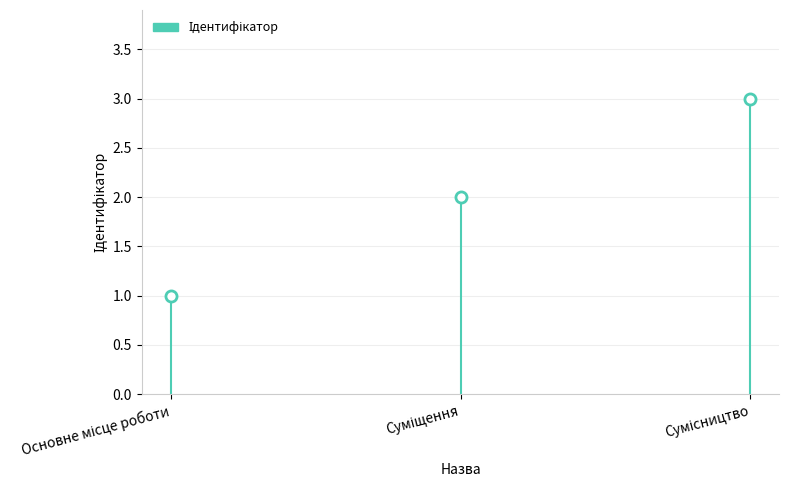

The chart shows a value of 2 at Сумісництво. True or false?

False